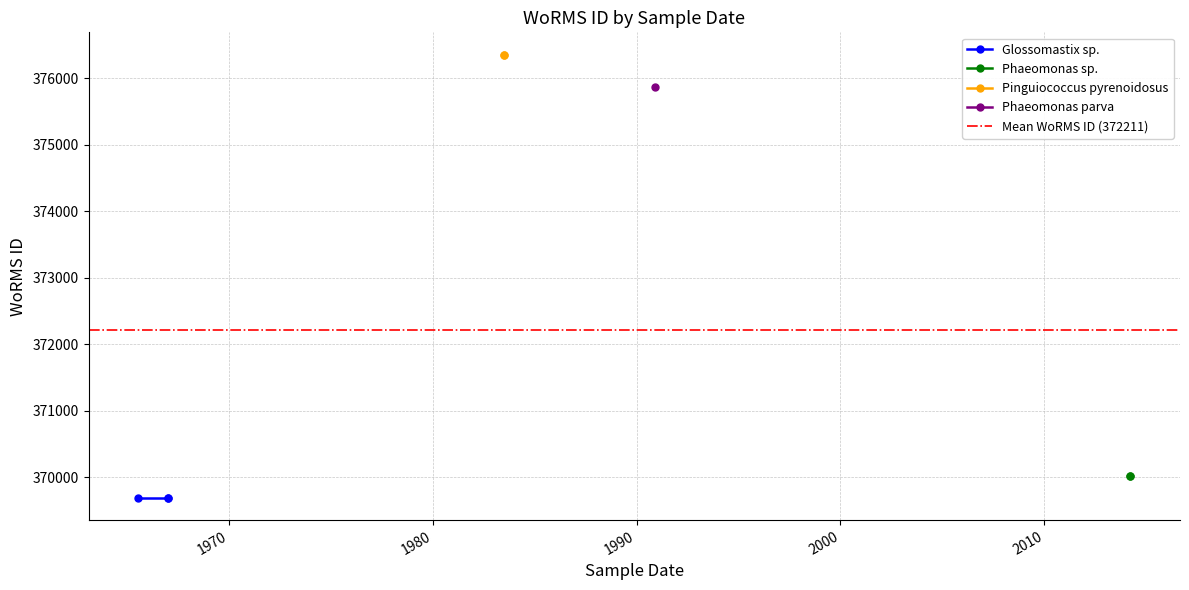

Between 1965-07-21 and 1983-07-01, which series saw the biggest shift?

Glossomastix sp.